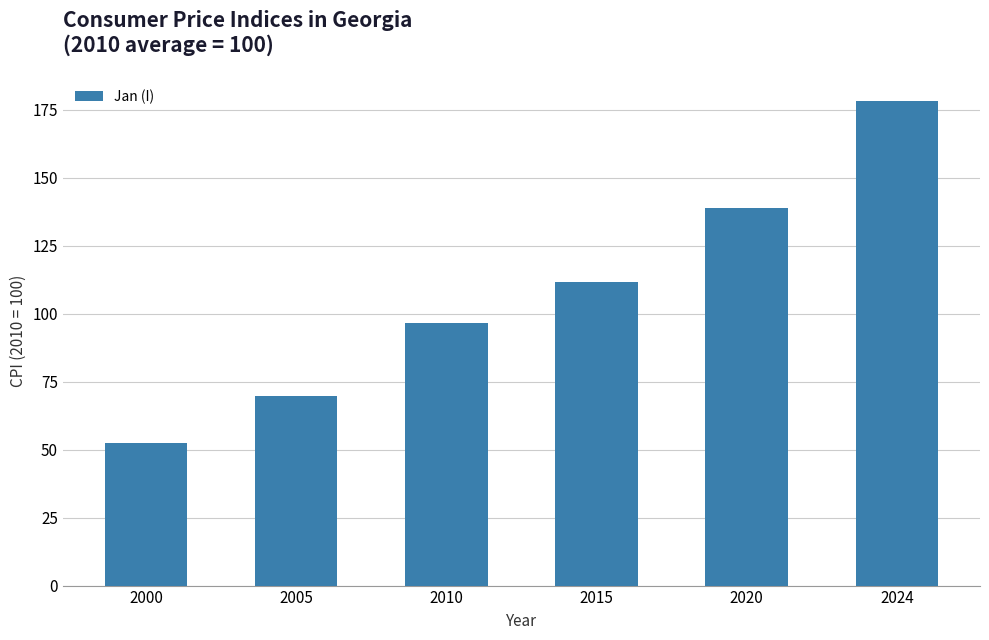

How many data points are less than 111?

3